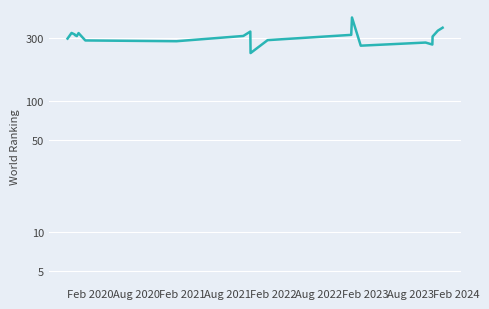

What is the smallest value displayed?

230.8